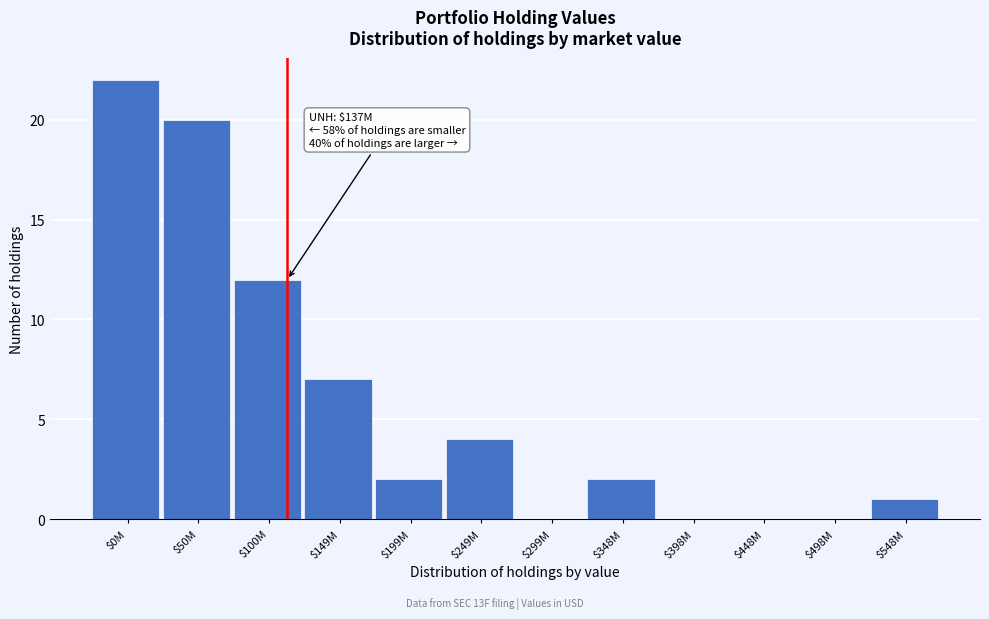

What is the sum of all values?

70